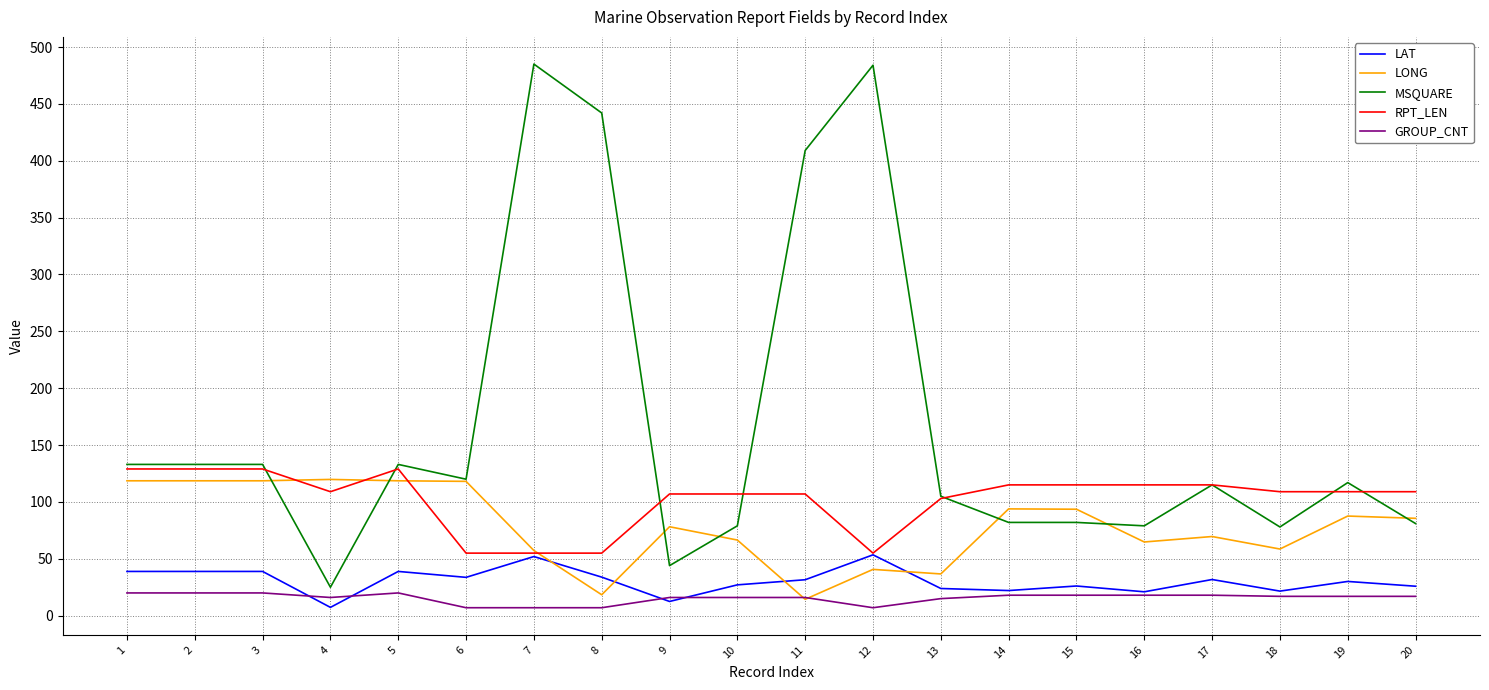

What is the minimum value for MSQUARE?

25.0